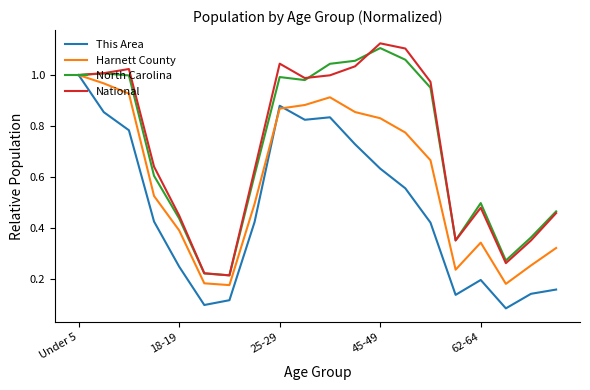

The value of National at 62-64 is 0.7. True or false?

False